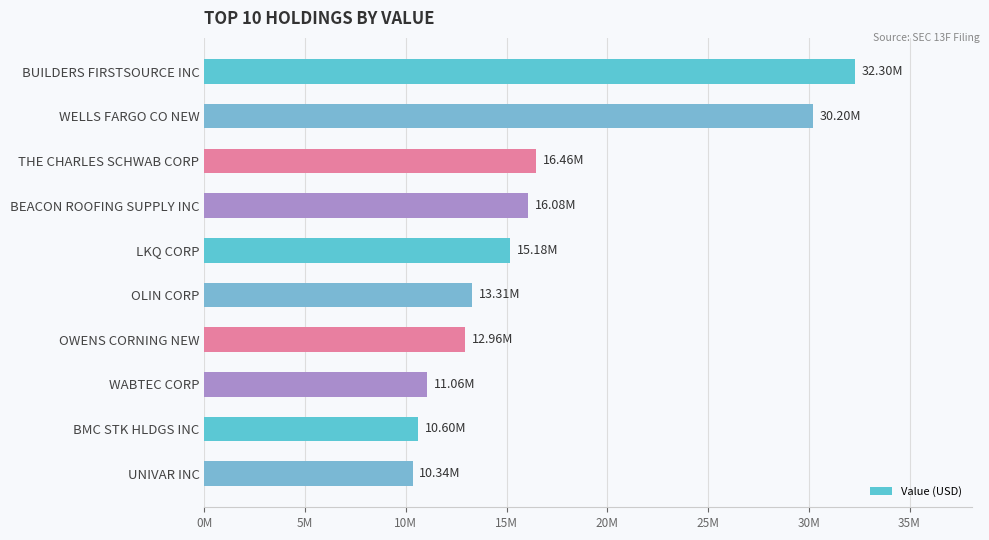

Does the chart contain any negative values?

No